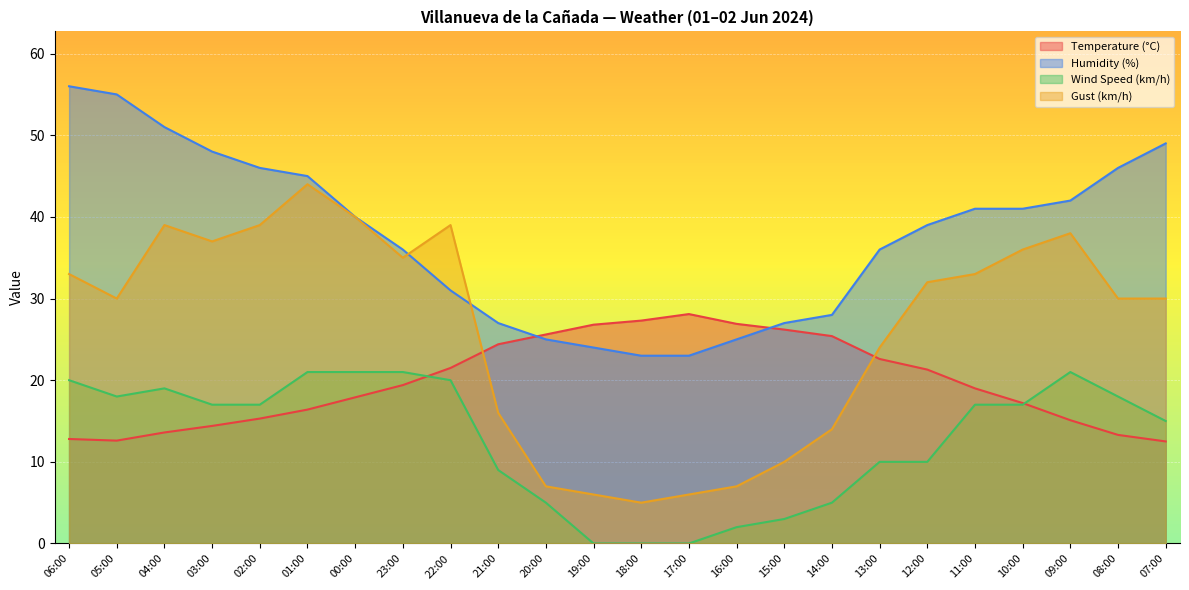

Reading left to right, extract all data points from this chart.

Temperature (°C): 06:00=12.8	05:00=12.6	04:00=13.6	03:00=14.4	02:00=15.3	01:00=16.4	00:00=17.9	23:00=19.4	22:00=21.5	21:00=24.4	20:00=25.6	19:00=26.8	18:00=27.3	17:00=28.1	16:00=26.9	15:00=26.2	14:00=25.4	13:00=22.6	12:00=21.3	11:00=19.0	10:00=17.2	09:00=15.1	08:00=13.3	07:00=12.5
Humidity (%): 06:00=56.0	05:00=55.0	04:00=51.0	03:00=48.0	02:00=46.0	01:00=45.0	00:00=40.0	23:00=36.0	22:00=31.0	21:00=27.0	20:00=25.0	19:00=24.0	18:00=23.0	17:00=23.0	16:00=25.0	15:00=27.0	14:00=28.0	13:00=36.0	12:00=39.0	11:00=41.0	10:00=41.0	09:00=42.0	08:00=46.0	07:00=49.0
Wind Speed (km/h): 06:00=20.0	05:00=18.0	04:00=19.0	03:00=17.0	02:00=17.0	01:00=21.0	00:00=21.0	23:00=21.0	22:00=20.0	21:00=9.0	20:00=5.0	19:00=0.0	18:00=0.0	17:00=0.0	16:00=2.0	15:00=3.0	14:00=5.0	13:00=10.0	12:00=10.0	11:00=17.0	10:00=17.0	09:00=21.0	08:00=18.0	07:00=15.0
Gust (km/h): 06:00=33.0	05:00=30.0	04:00=39.0	03:00=37.0	02:00=39.0	01:00=44.0	00:00=40.0	23:00=35.0	22:00=39.0	21:00=16.0	20:00=7.0	19:00=6.0	18:00=5.0	17:00=6.0	16:00=7.0	15:00=10.0	14:00=14.0	13:00=24.0	12:00=32.0	11:00=33.0	10:00=36.0	09:00=38.0	08:00=30.0	07:00=30.0